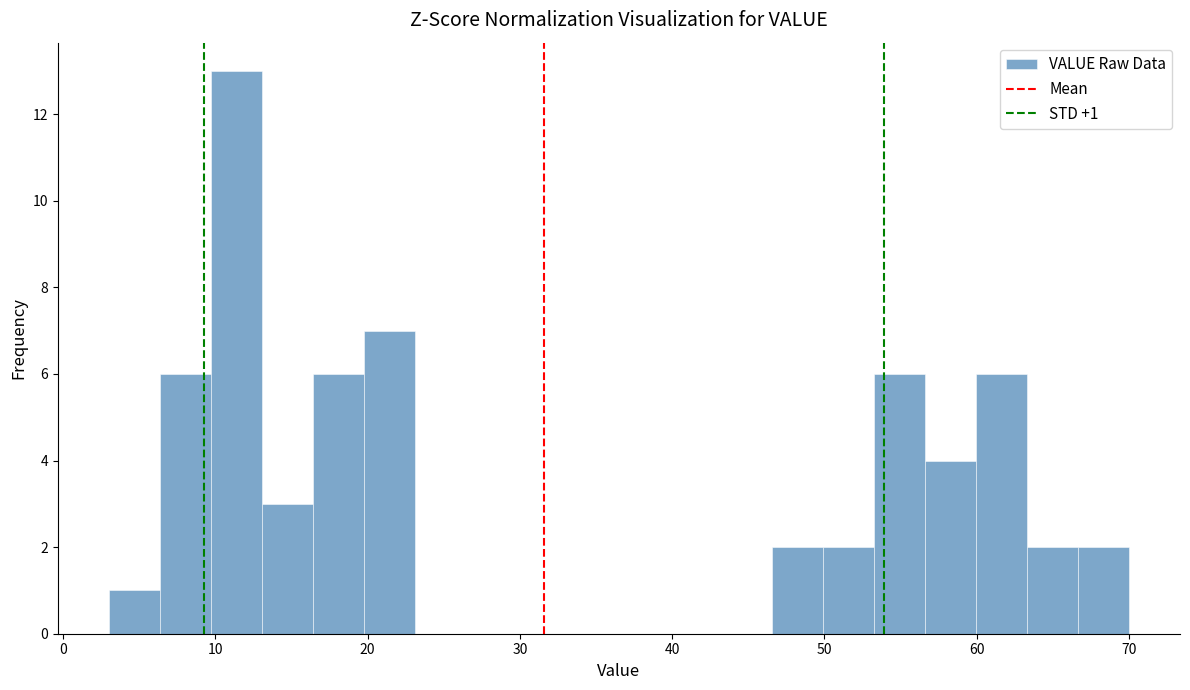

Around what value on the x-axis is the tallest bar? Give the approximate position of its centre, as read against the axis.

11